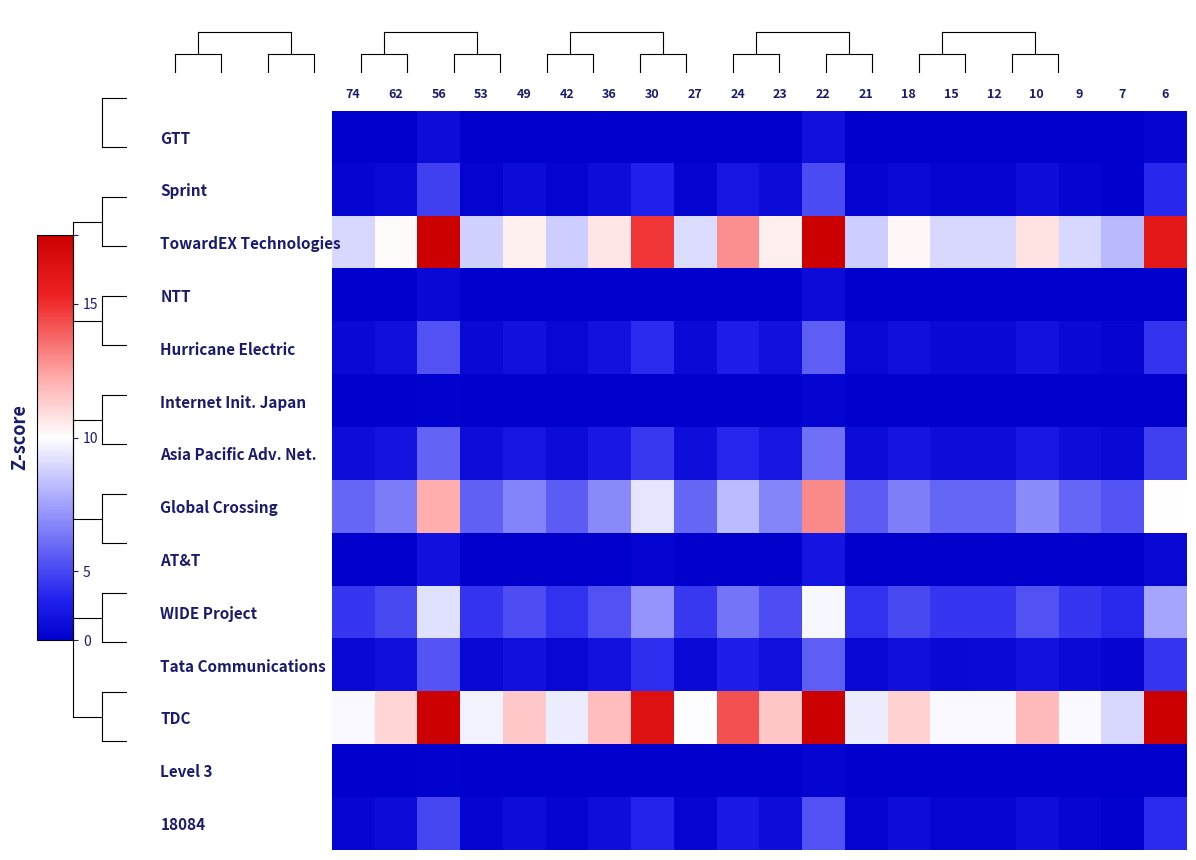

What is the total value across all series at 22?

172549.2